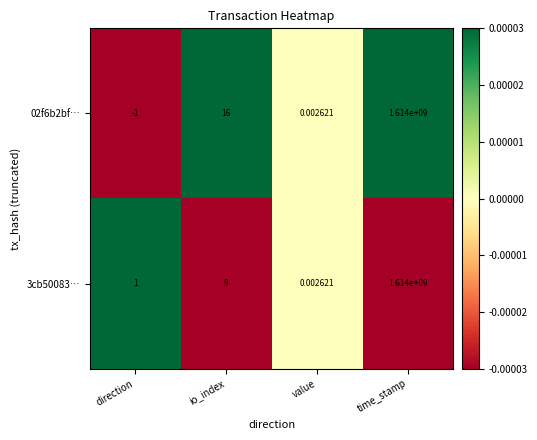

Where is 02f6b2bf… nearest to the value 806999999?

io_index